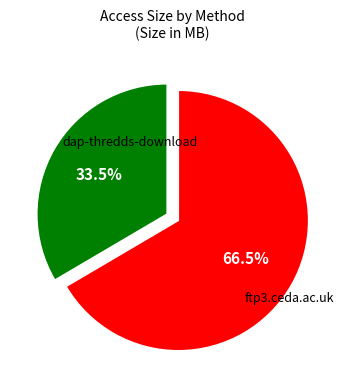

Is there a majority slice in this chart?

Yes